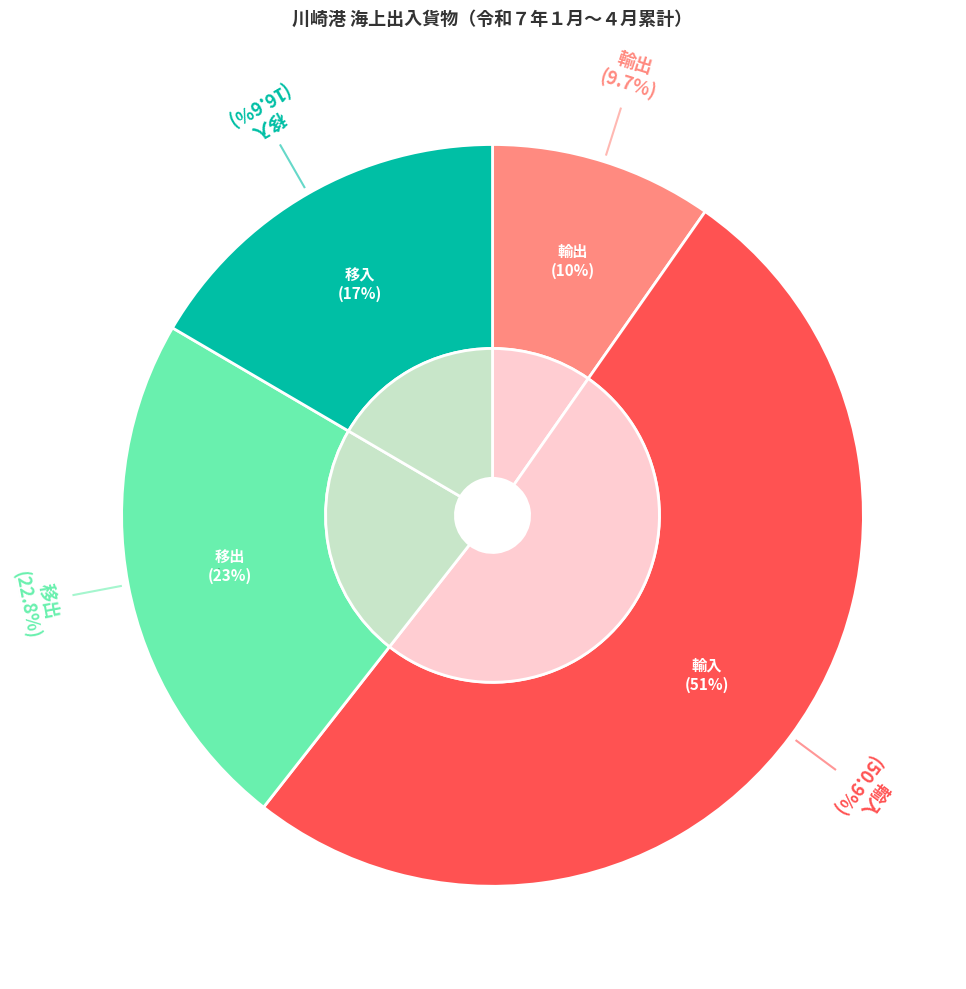

Is it true that 移入 is 17% of the pie?

True